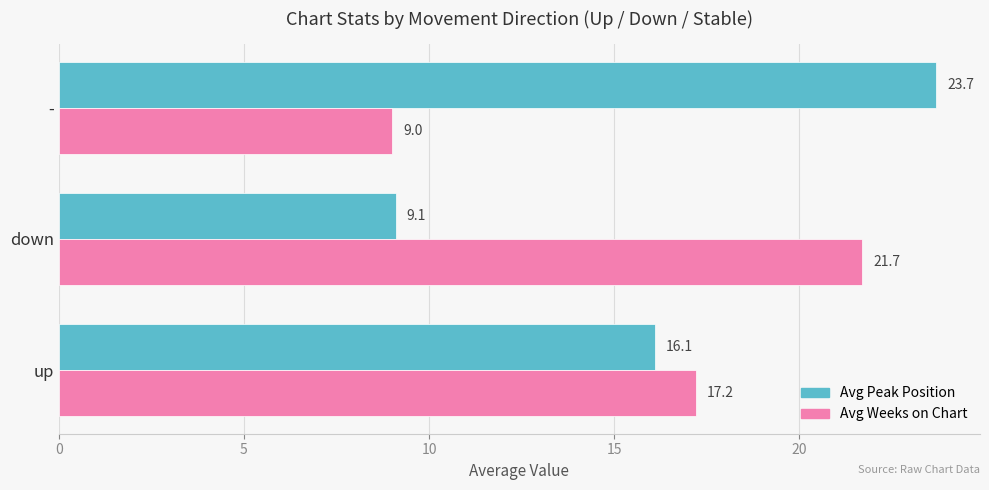

List the series in order of their peak value, highest first.

Avg Peak Position, Avg Weeks on Chart